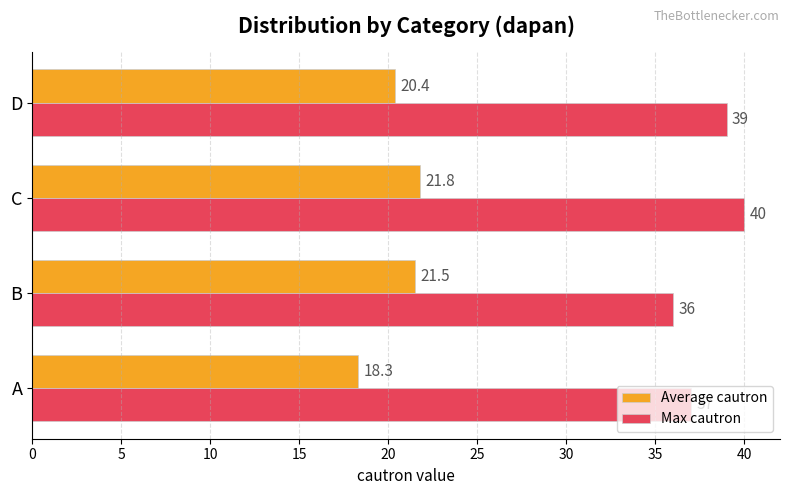

Is it true that Max cautron equals 36.0 at B?

True